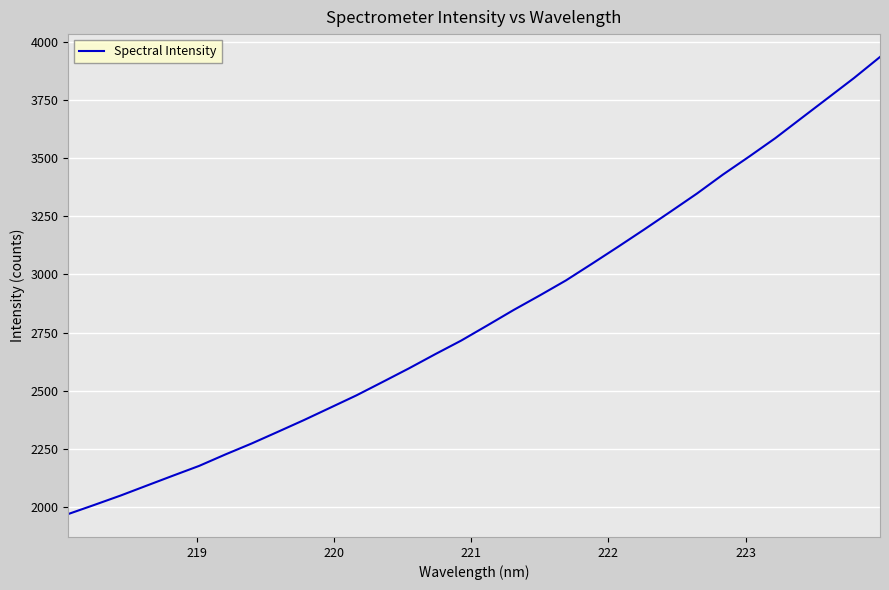

What is the greatest value displayed?

3934.4